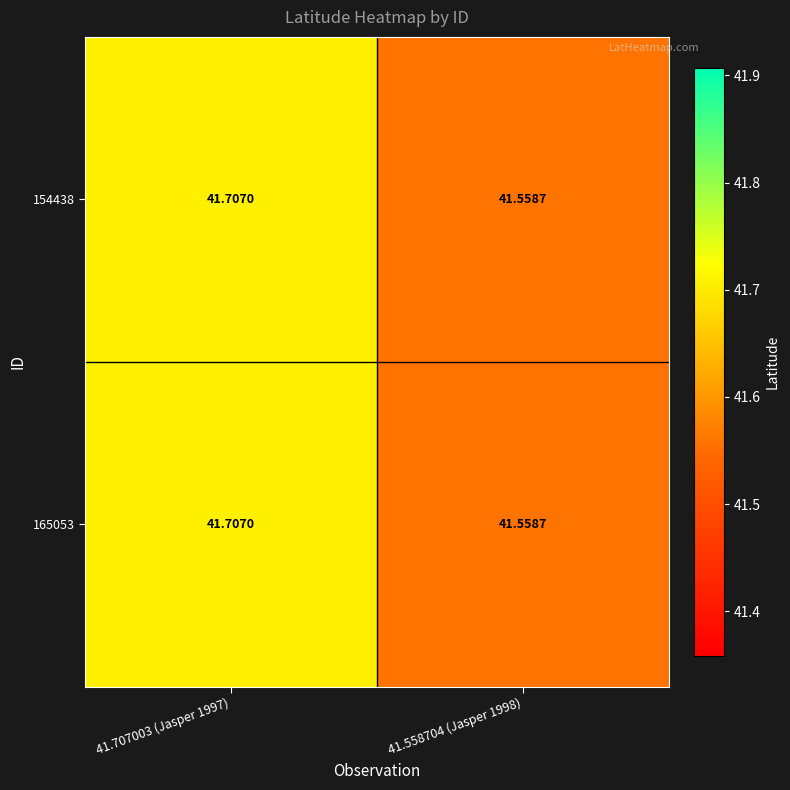

List the series in order of their peak value, lowest first.

154438, 165053